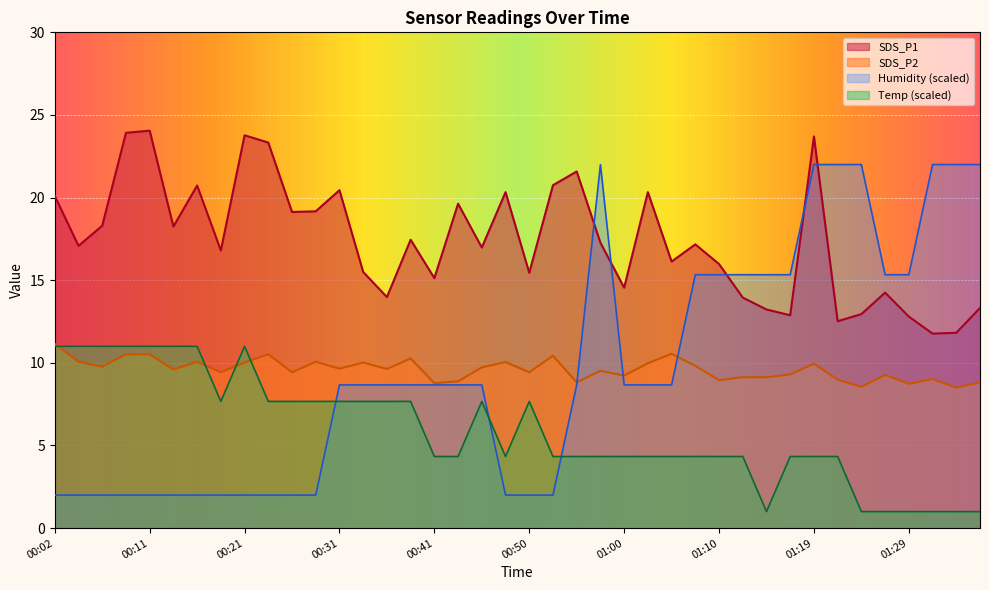

How many interior local valleys does the Temp series have?

3